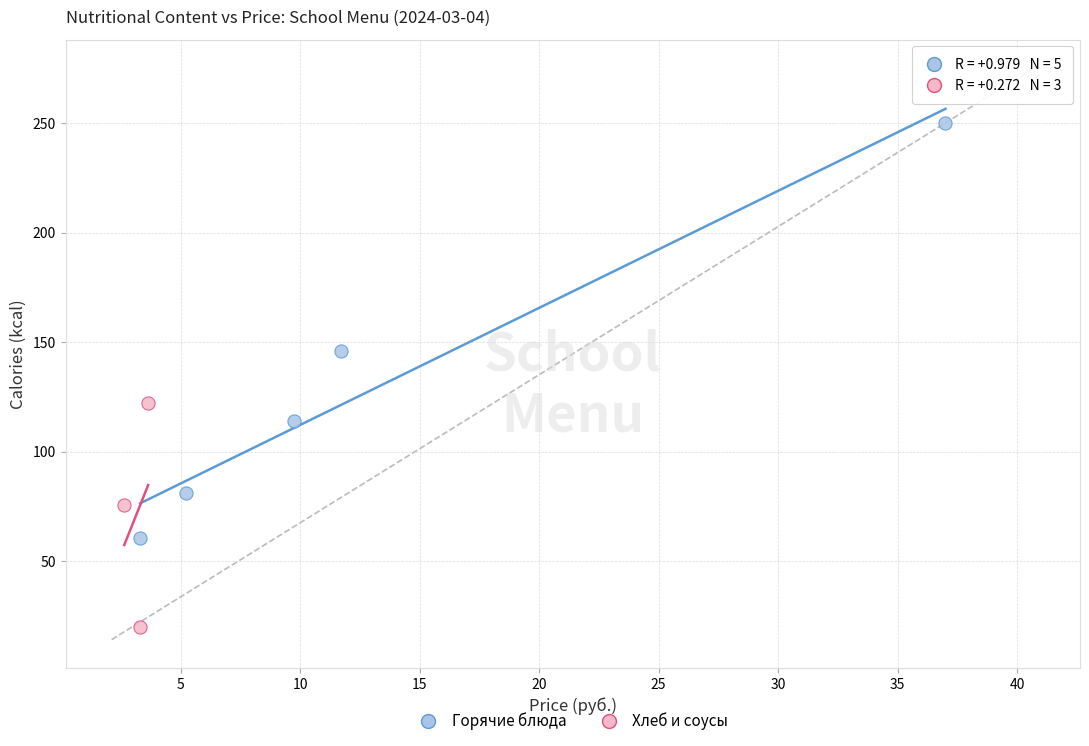

Which series has the largest Y range (max minus min)?

Горячие блюда